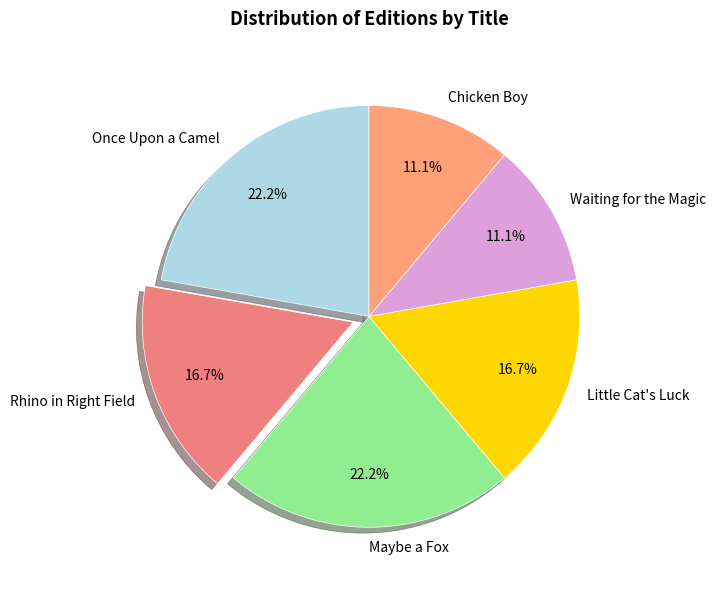

Is it true that Chicken Boy is 11% of the pie?

True